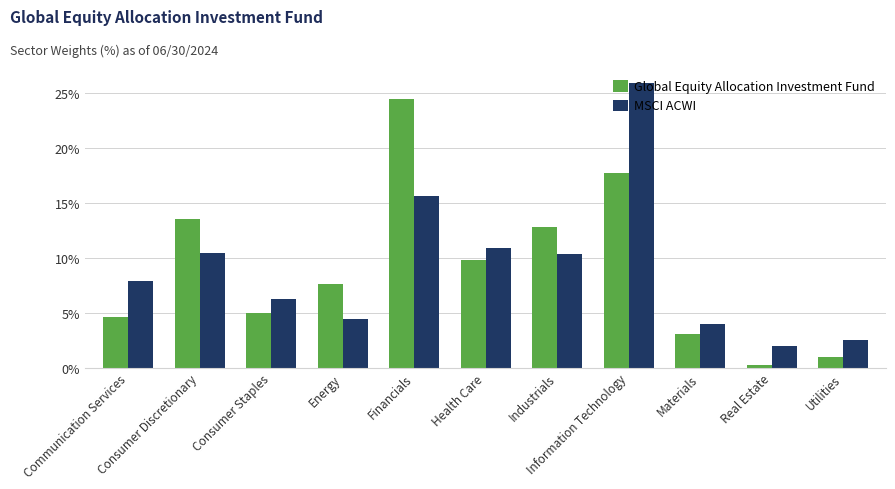

What is the average value of the Global Equity Allocation Investment Fund series?

9.1